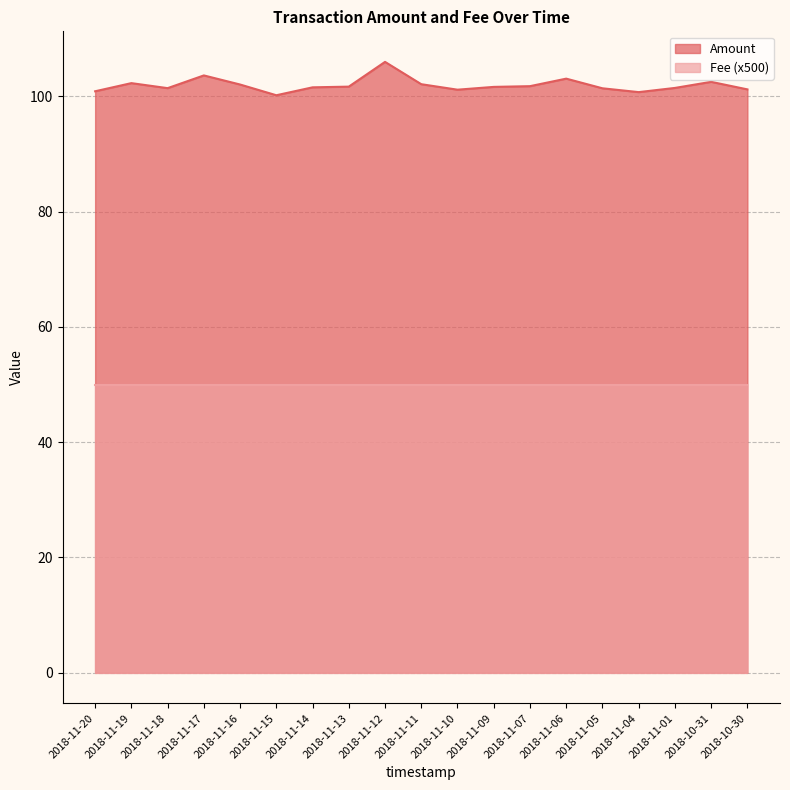

Which has a higher value, 2018-11-07 or 2018-11-20?

2018-11-07